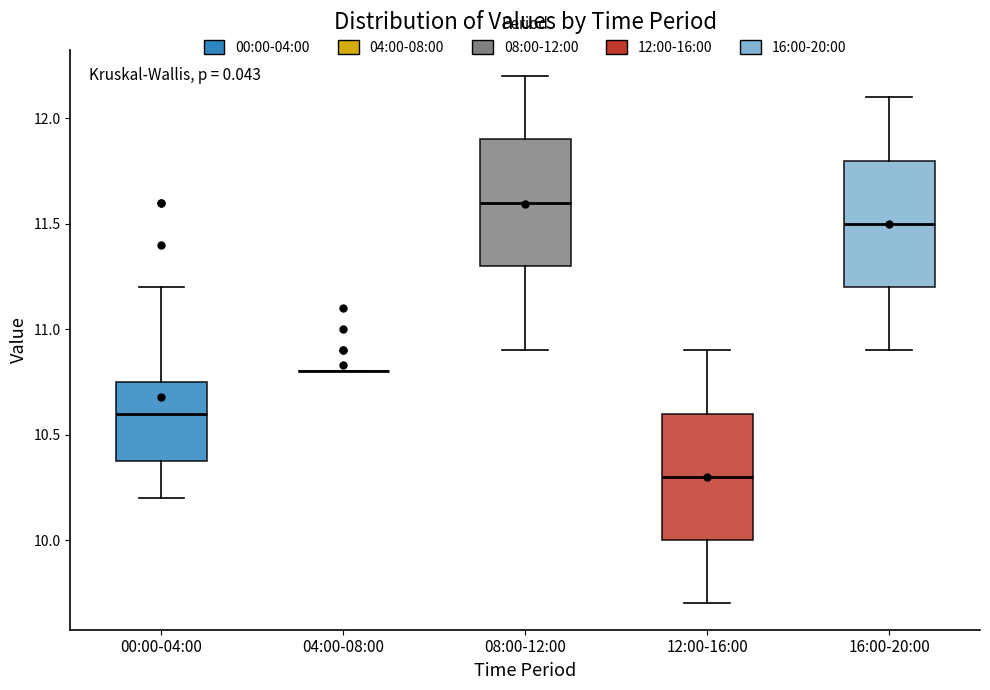

Reading left to right, read every box against the y-axis: the position of its median line, the range the box covers, and the ends of its whiskers. The values are not printed on the chart, so give them approximately, as read against the axis.

00:00-04:00: median 10.60, box 10.40 to 10.75, whiskers 10.20 to 11.20
04:00-08:00: box collapsed to a line at 10.80, whiskers 10.80 to 10.80
08:00-12:00: median 11.60, box 11.30 to 11.90, whiskers 10.90 to 12.20
12:00-16:00: median 10.30, box 10.00 to 10.60, whiskers 9.70 to 10.90
16:00-20:00: median 11.50, box 11.20 to 11.80, whiskers 10.90 to 12.10